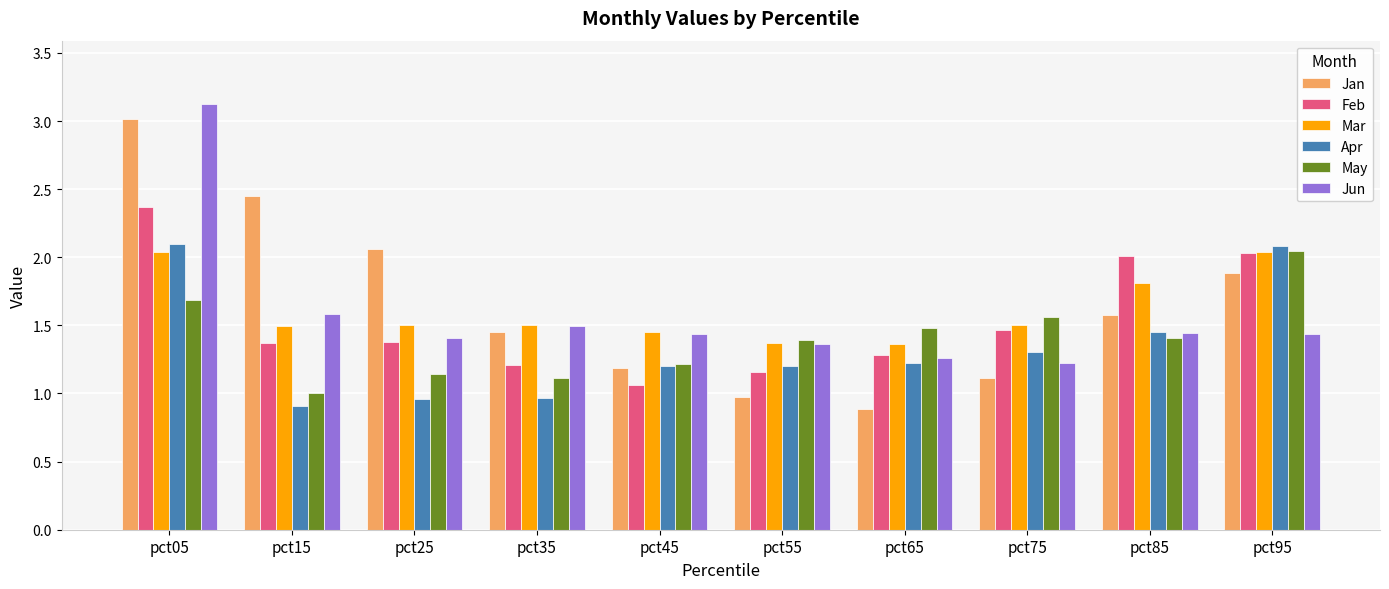

Which series has the widest spread of values?

Jan